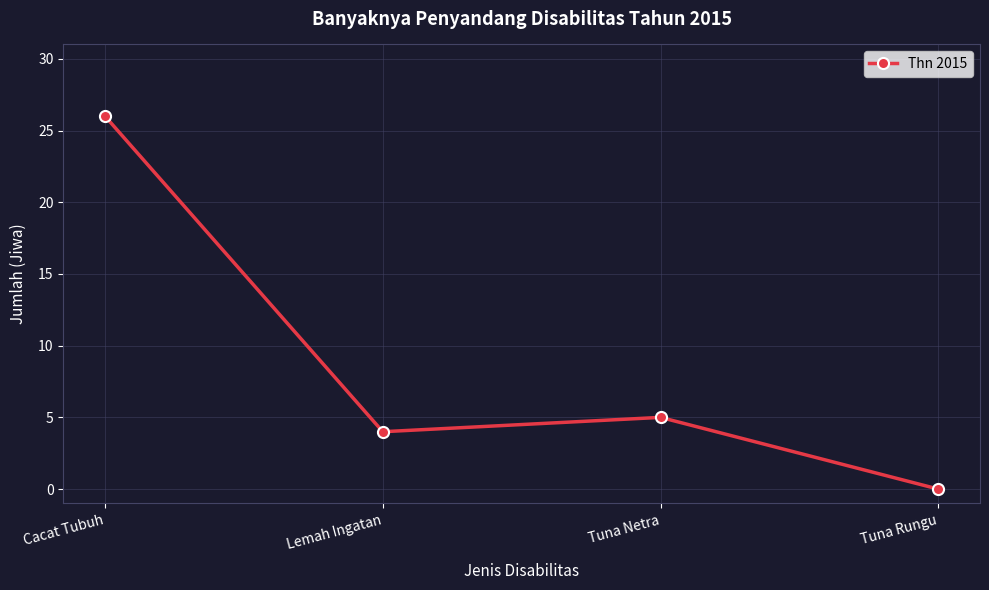

What is the difference between the maximum and minimum values?

26